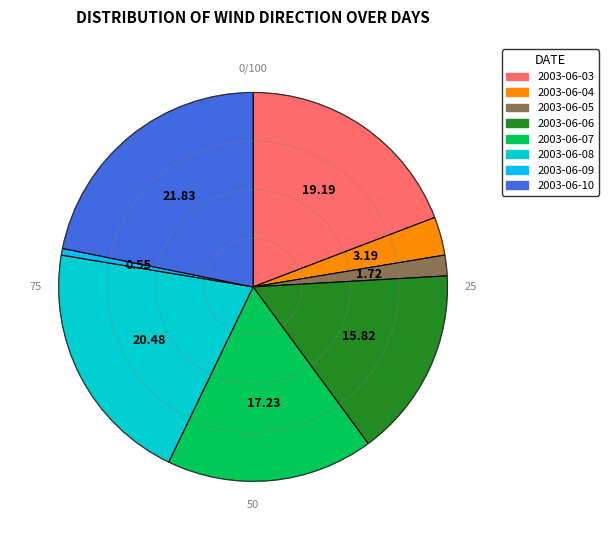

Combined, do 2003-06-06 and 2003-06-03 account for over 50%?

No